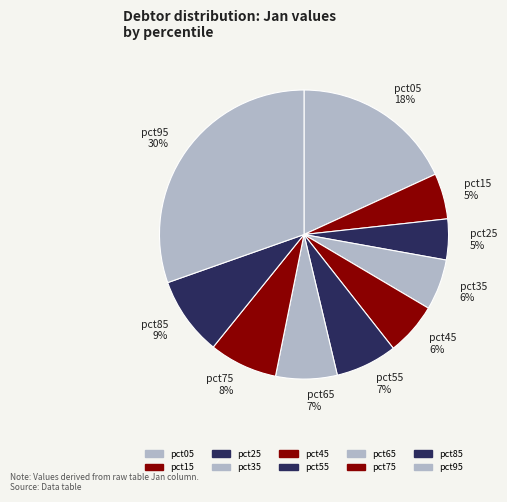

True or false: pct25 accounts for 5% of the total.

True